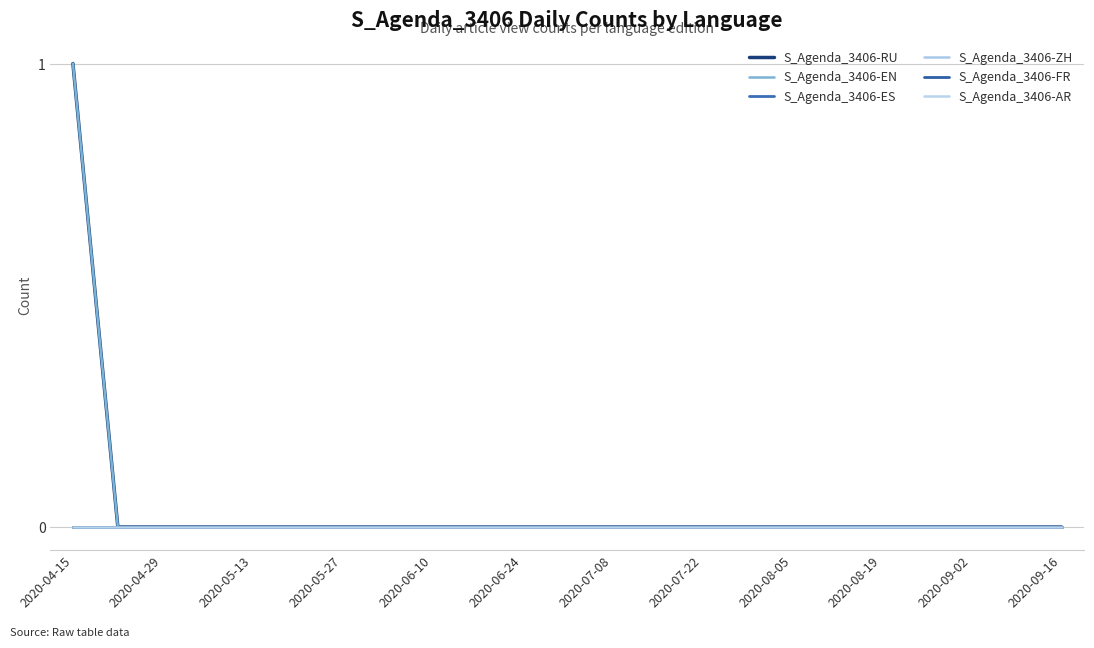

Where is S_Agenda_3406-RU nearest to the value 0?

2020-04-29